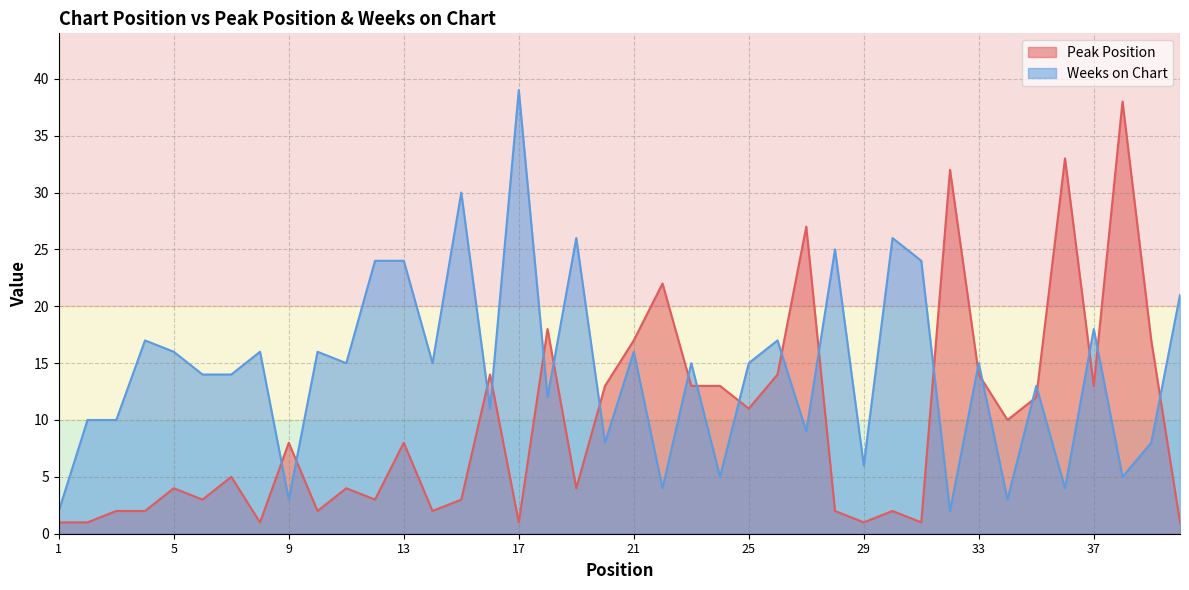

At which category does Peak Position reach its first local valley?

6